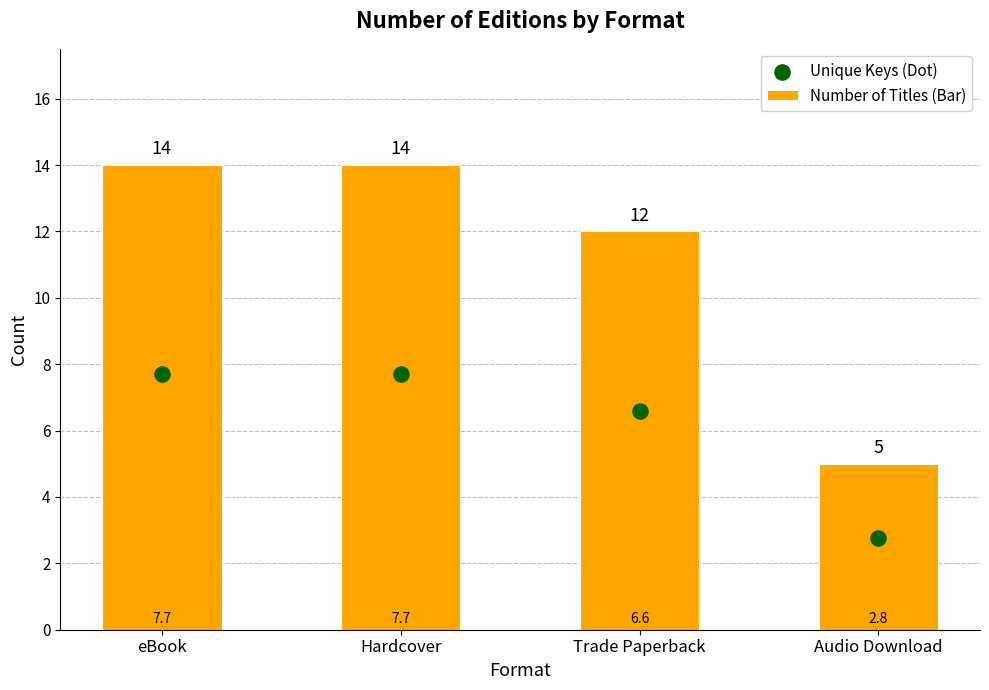

Which series has the largest total across all categories?

Number of Titles (Bar)